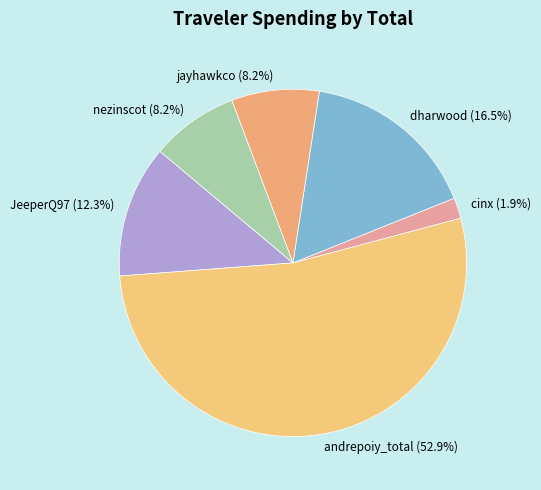

Do JeeperQ97 and nezinscot together represent more than half of the pie?

No